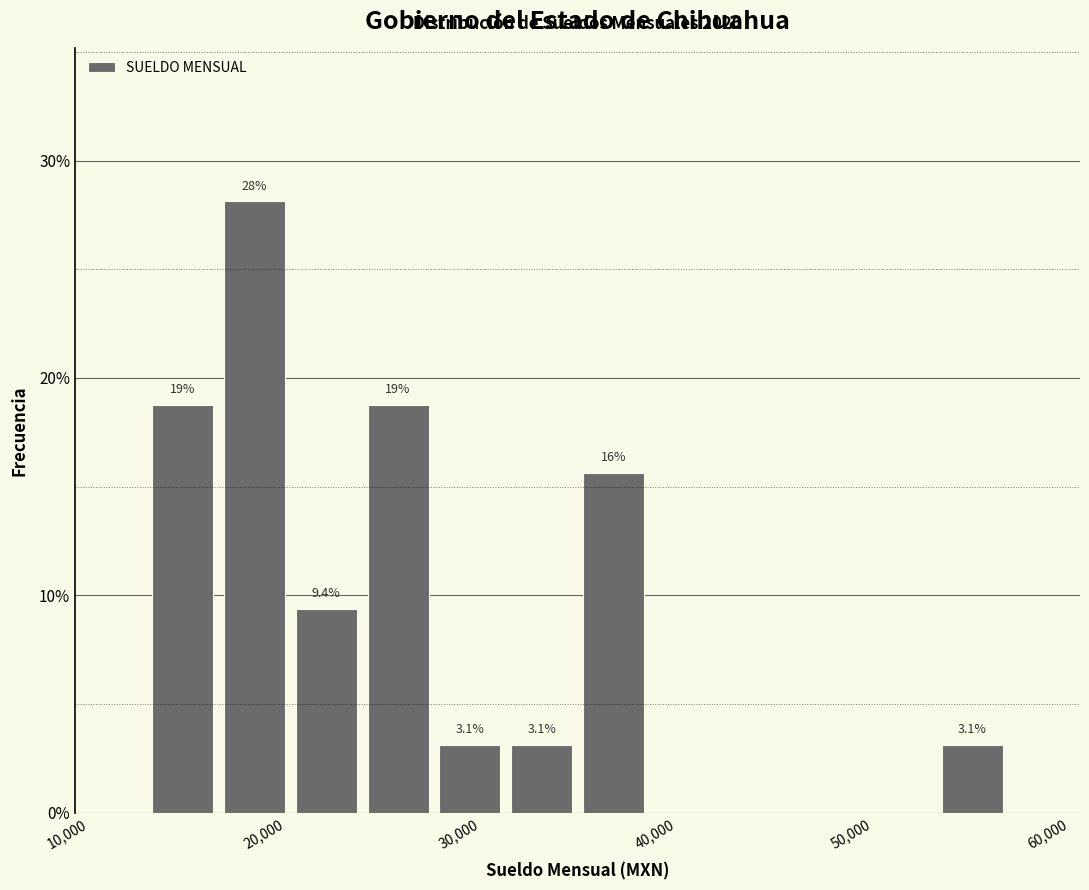

Around what value on the x-axis is the tallest bar? Give the approximate position of its centre, as read against the axis.

18000